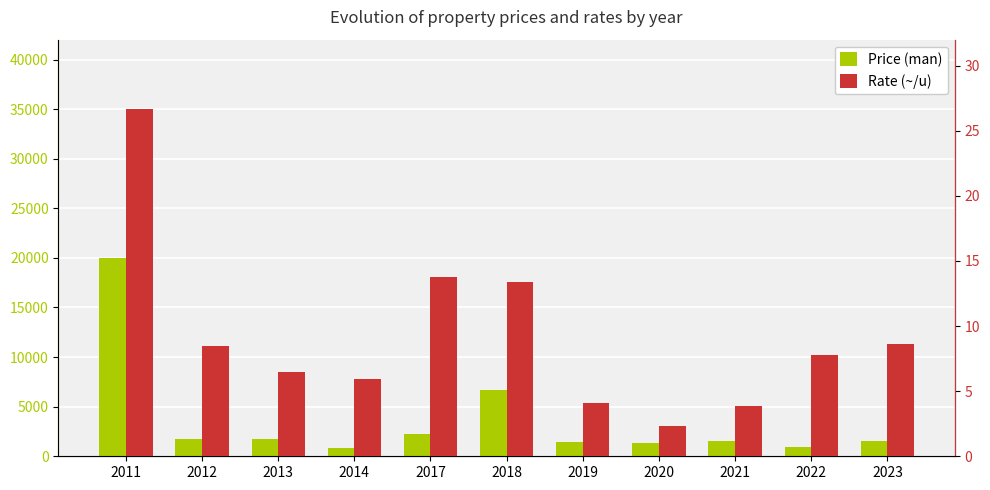

At which label does Price (man) first exceed 1500?

2011